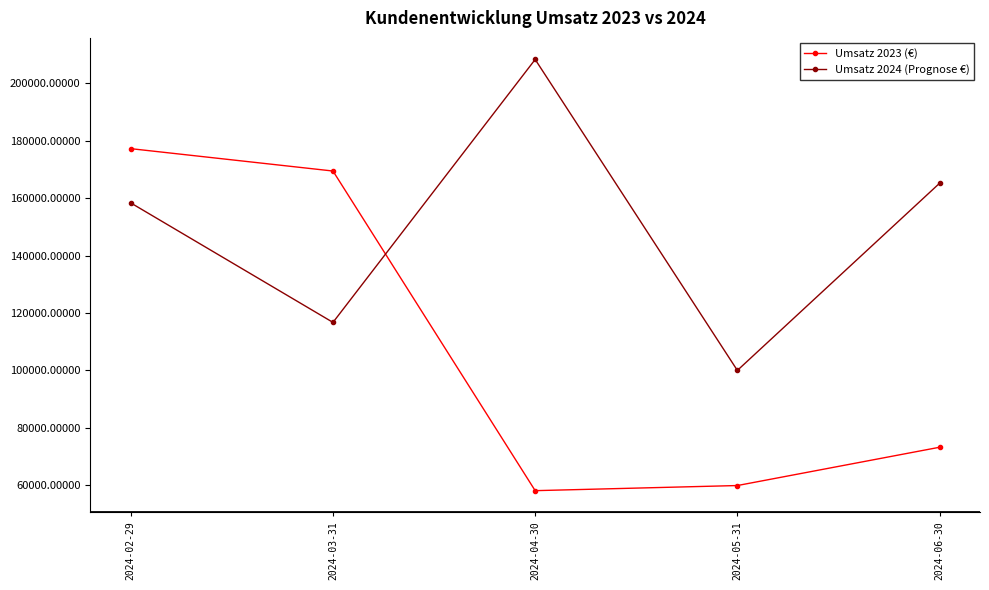

What is the value of the Umsatz 2023 (€) point at the 5th from the left?

73250